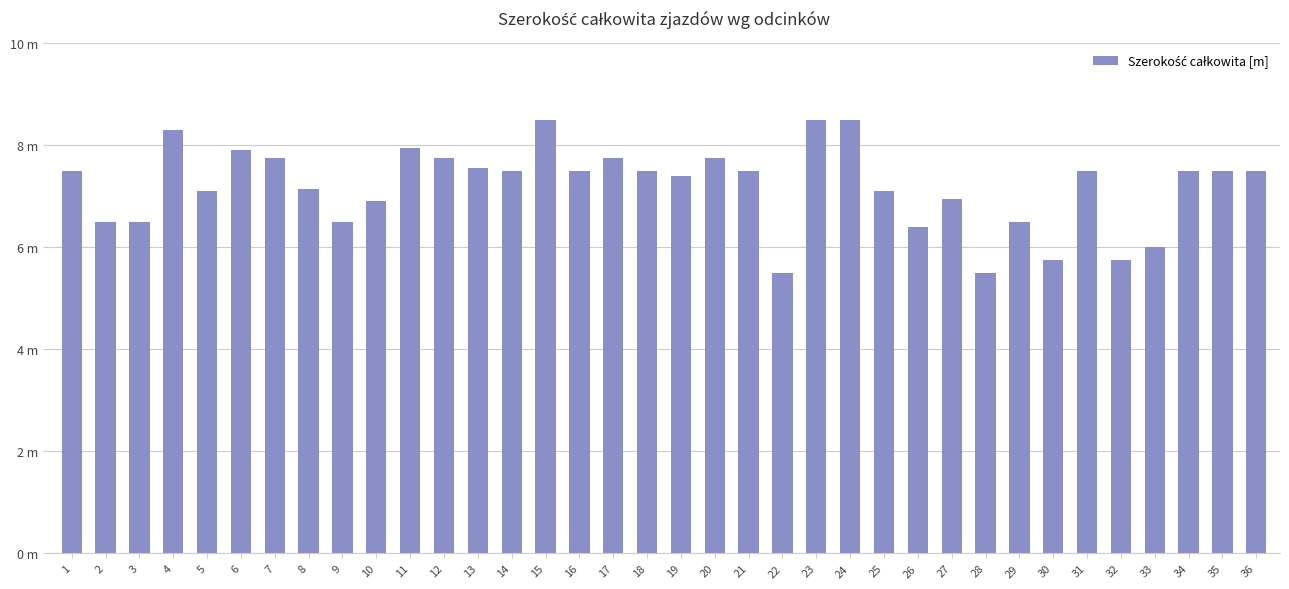

Are the bars horizontal?

No